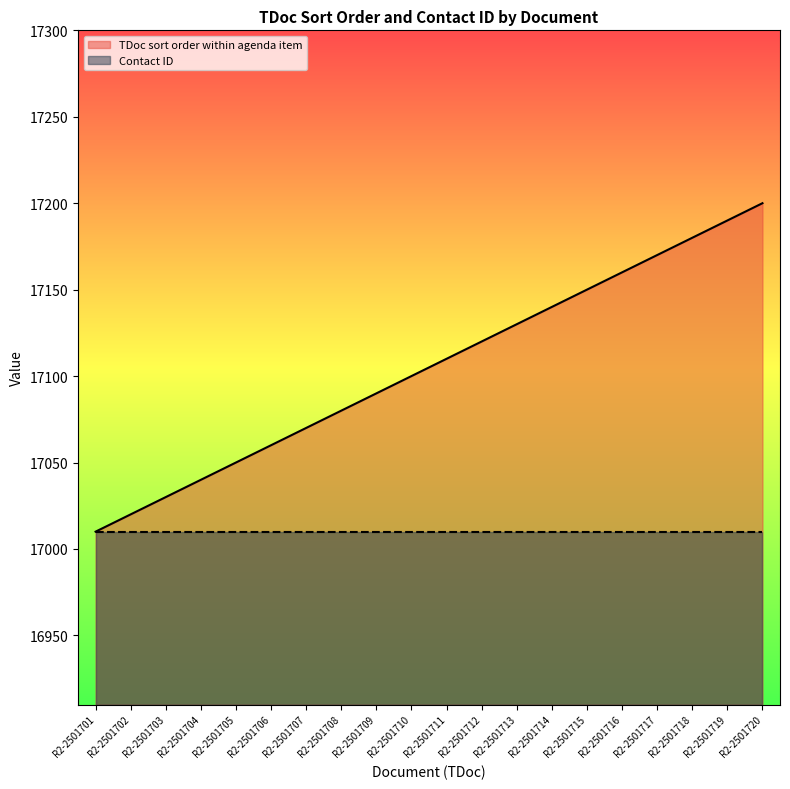

What is the smallest value displayed?

17010